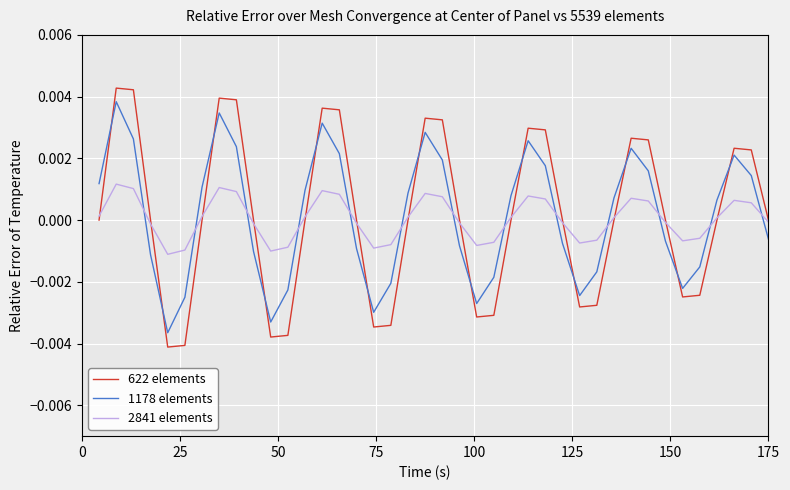

True or false: 2841 elements and 622 elements cross at least once.

True